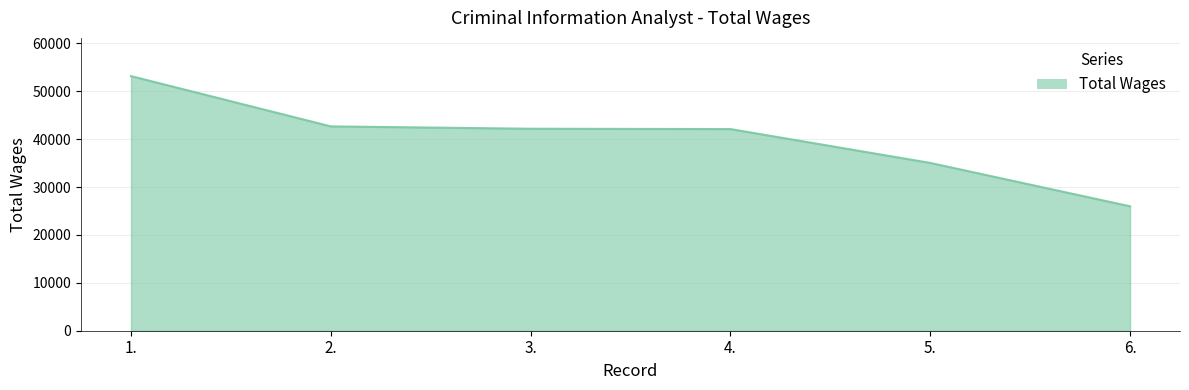

What is the maximum value shown in the chart?

53173